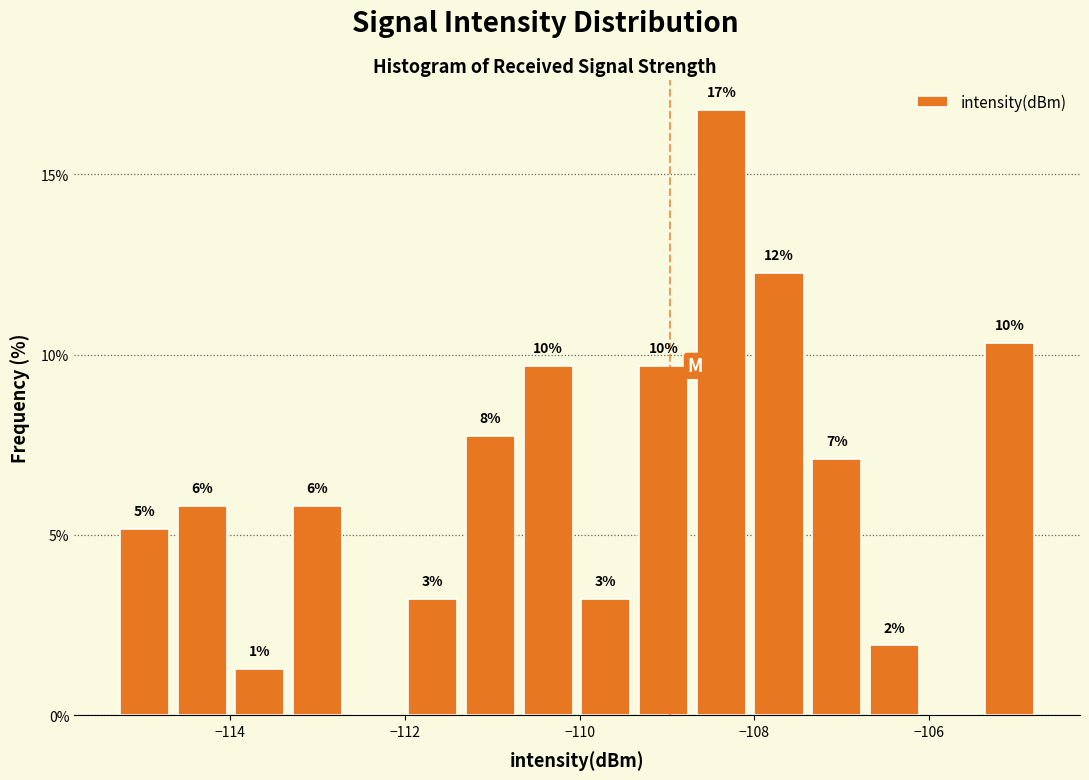

Around what value on the x-axis is the tallest bar? Give the approximate position of its centre, as read against the axis.

-108.4